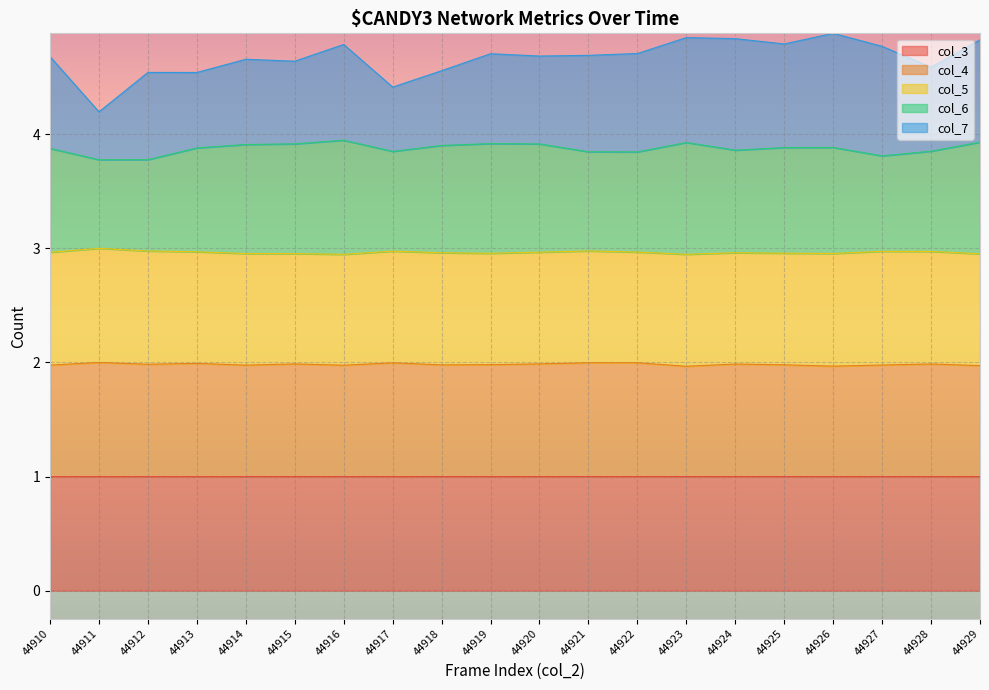

What is the maximum value for col_3?

1.0